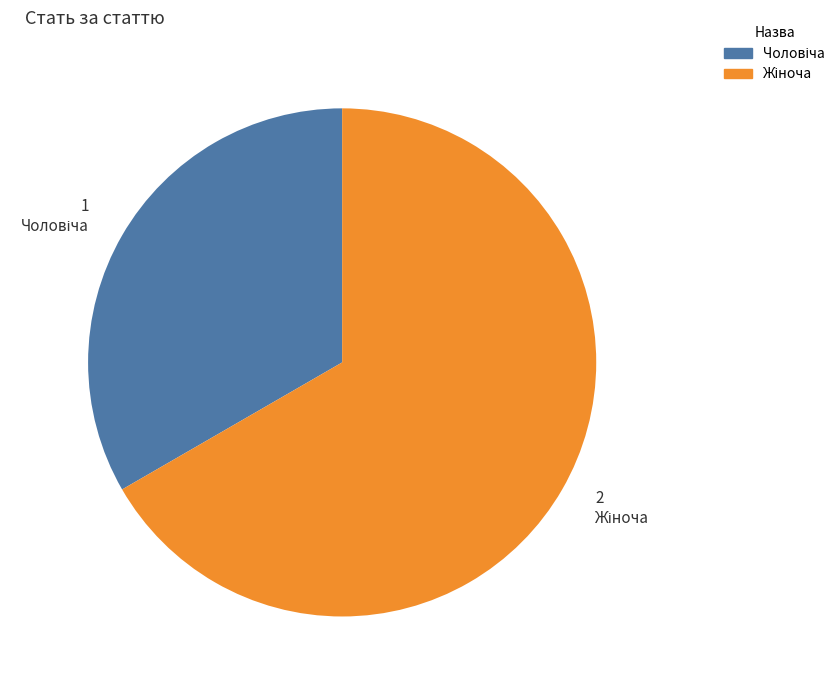

How many segments does this pie chart have?

2